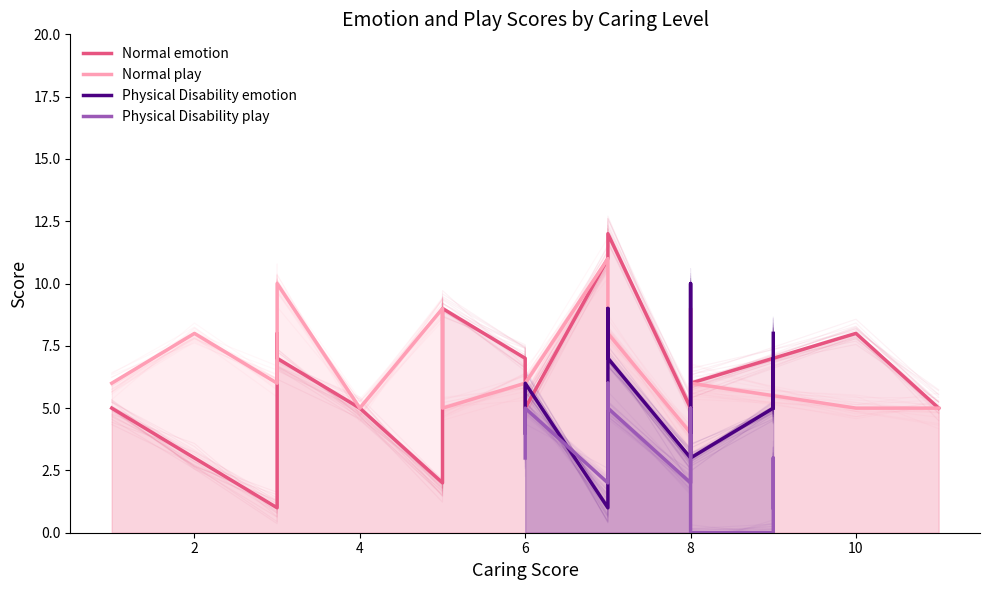

How many lines are shown in the chart?

4